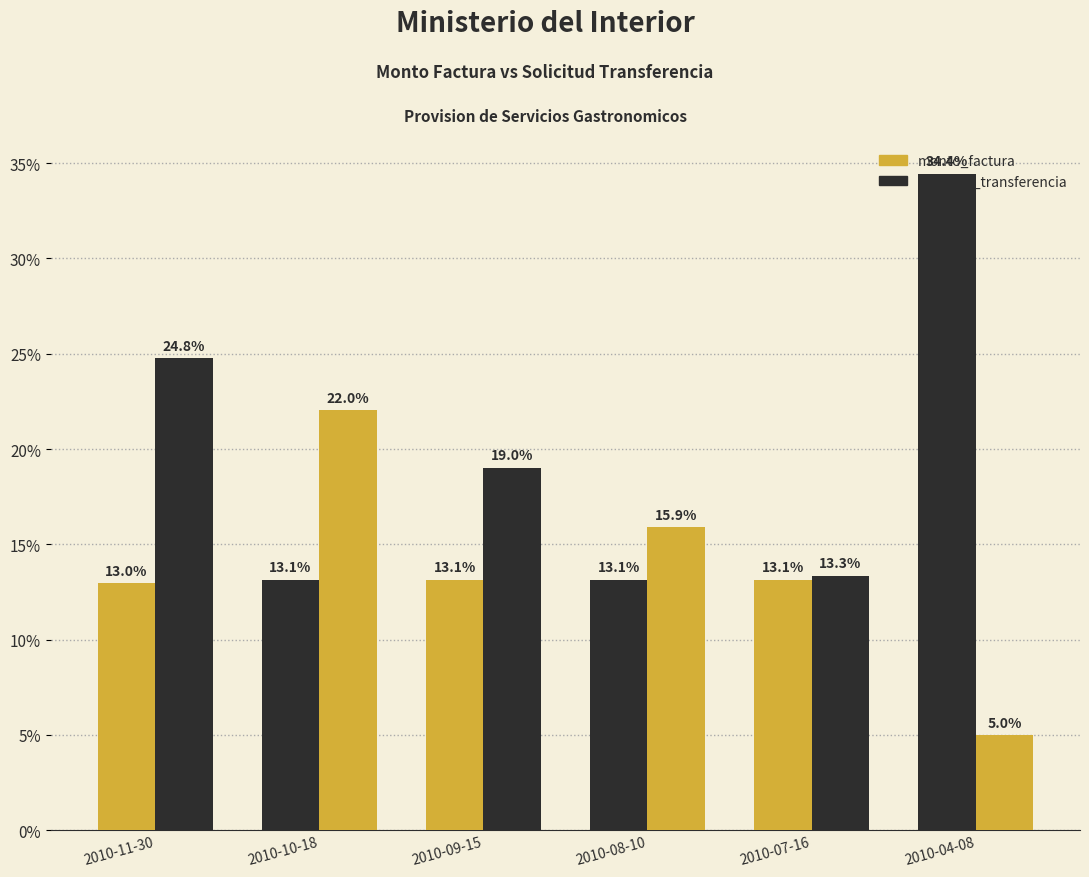

Between 2010-11-30 and 2010-08-10, which series saw the biggest shift?

solicitud_transferencia